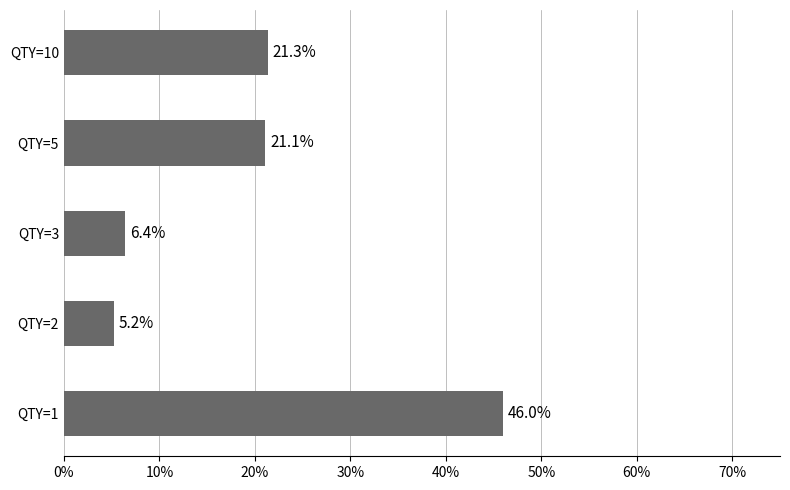

What is the minimum value shown in the chart?

5.2